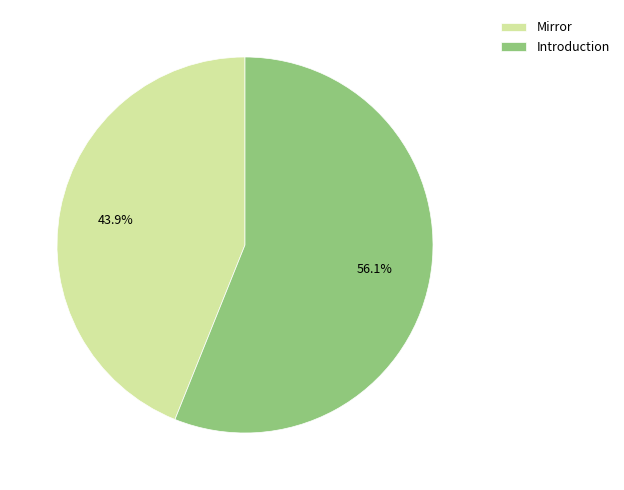

Is it true that Mirror is 44% of the pie?

True